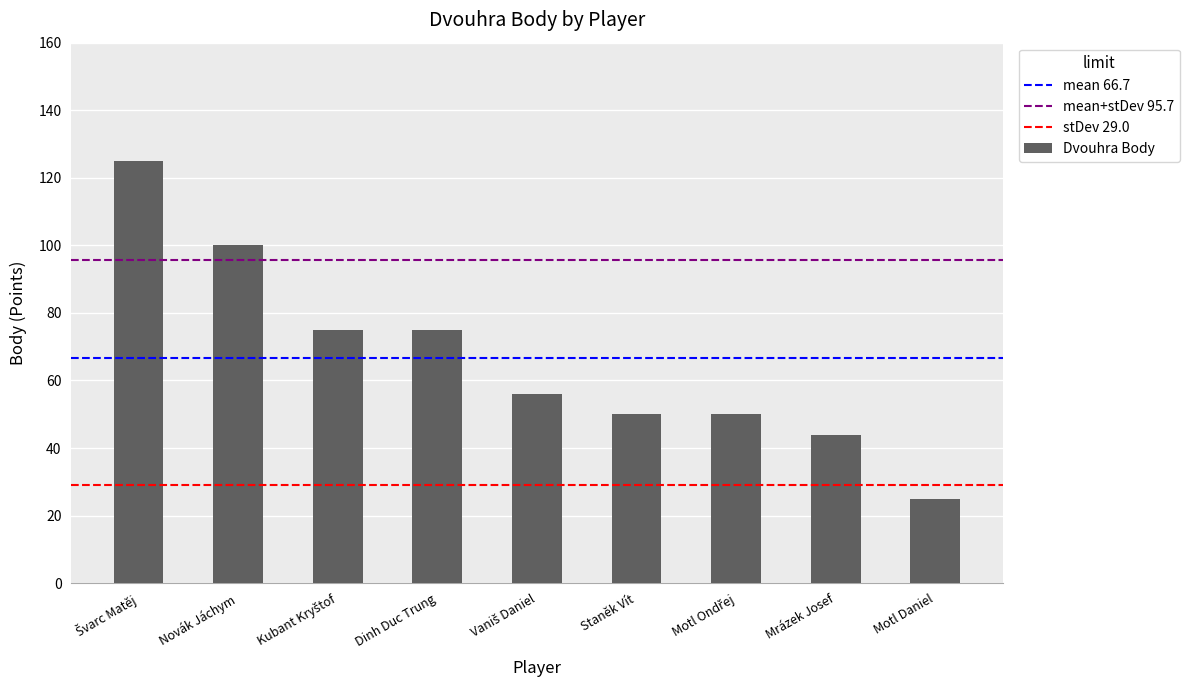

The chart shows a value of 45 at Motl Daniel. True or false?

False